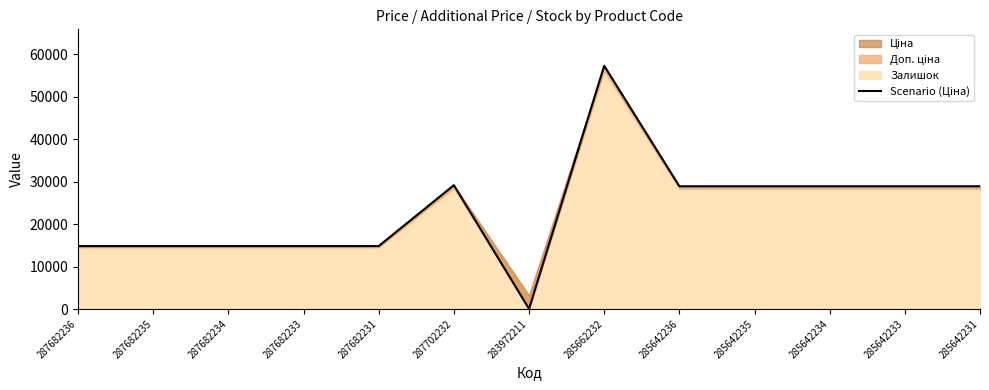

How many lines are shown in the chart?

1